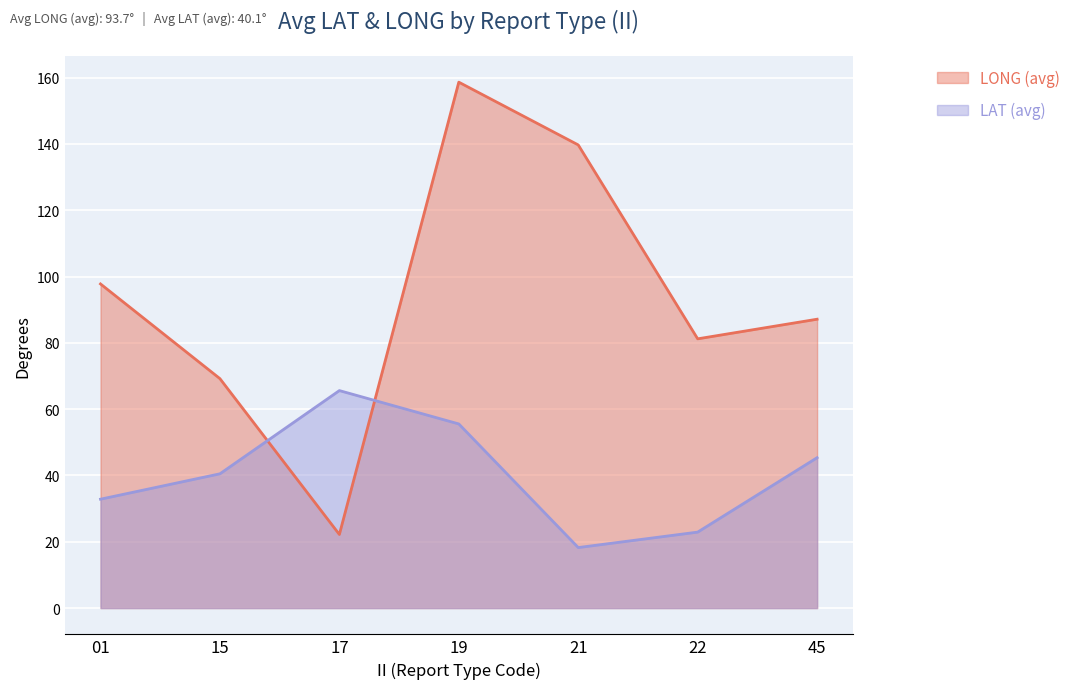

What is the approximate value of LAT (avg) at 17?

65.6